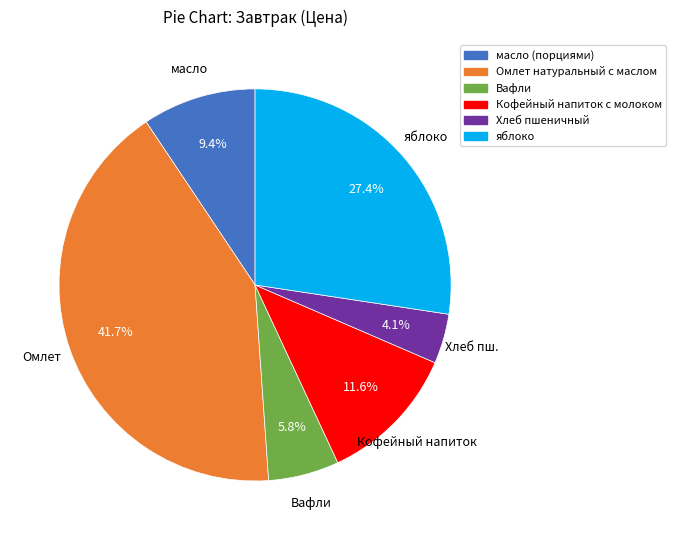

Which has a higher value, Вафли or яблоко?

яблоко